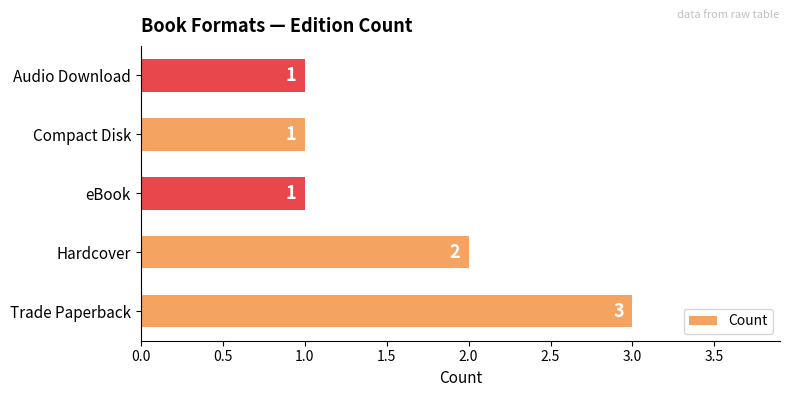

Reading bottom to top, transcribe all the data shown in this chart.

Trade Paperback=3	Hardcover=2	eBook=1	Compact Disk=1	Audio Download=1